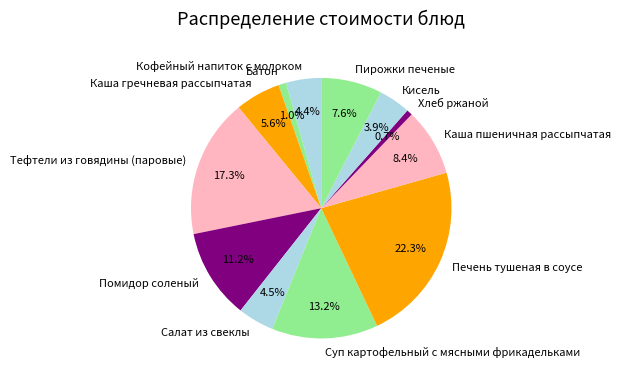

True or false: Кисель accounts for 11% of the total.

False